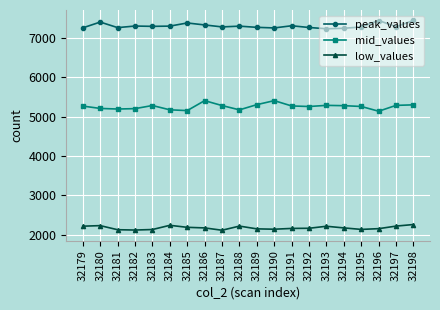

What is the difference between the maximum and minimum values in the peak_values series?

210